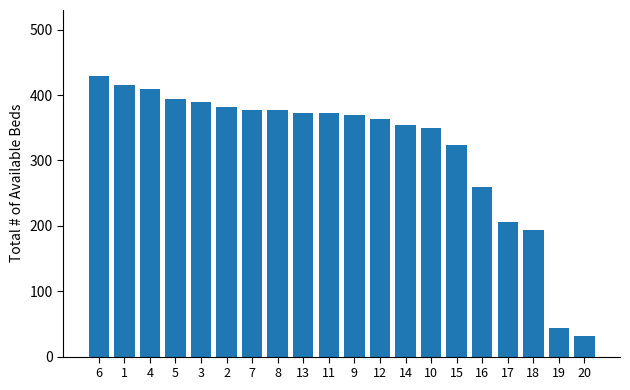

Approximately how many times larger is the value at 16 compared to 5?

0.7